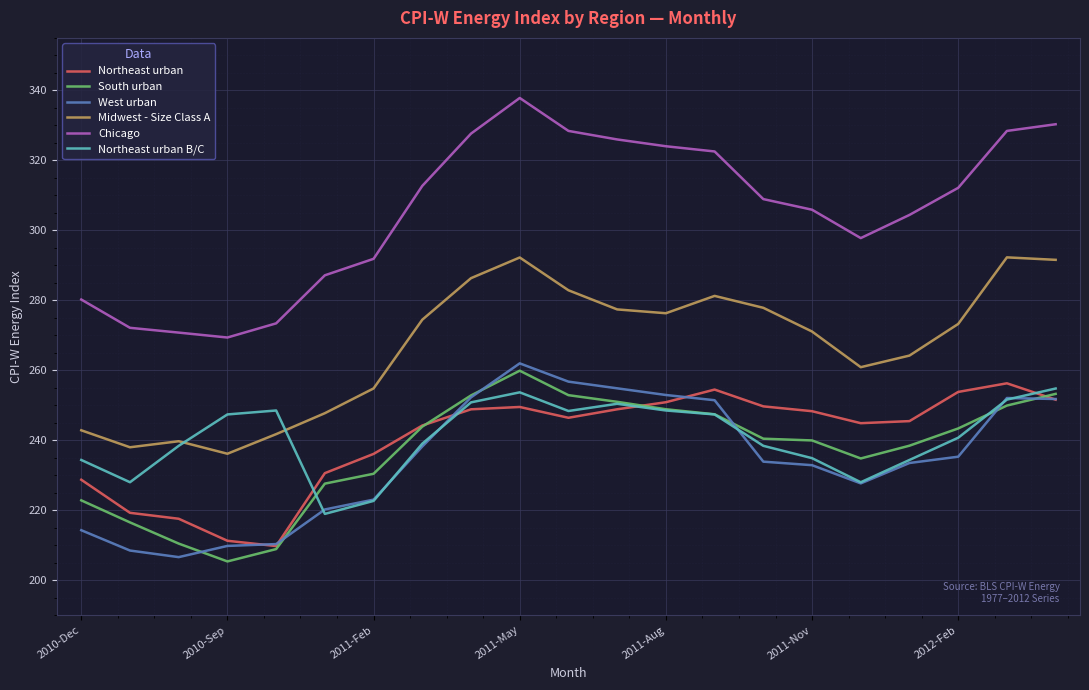

True or false: Northeast urban and Chicago intersect in this chart.

False